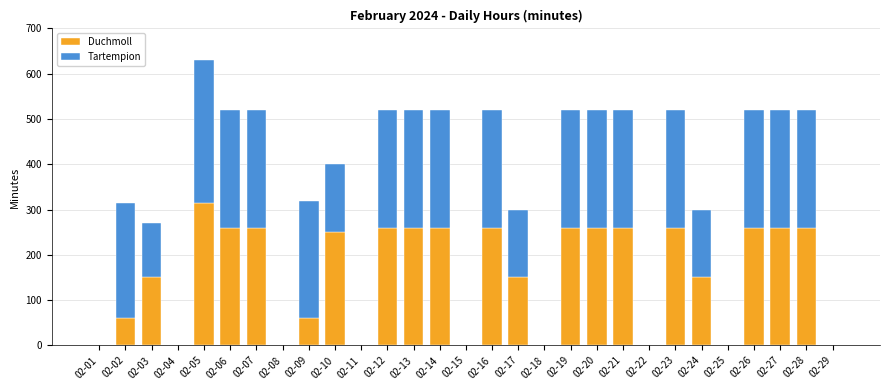

What is the sum of all Duchmoll values?

4515